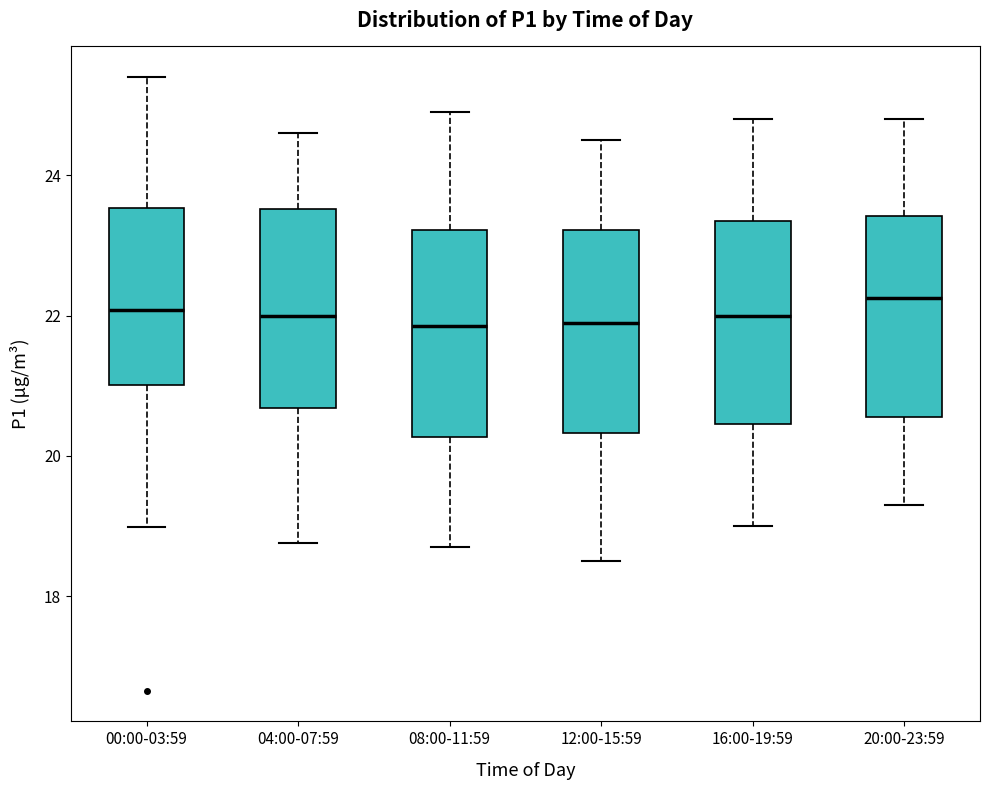

Reading left to right, read every box against the y-axis: the position of its median line, the range the box covers, and the ends of its whiskers. The values are not printed on the chart, so give them approximately, as read against the axis.

00:00-03:59: median 22.0, box 21.0 to 23.6, whiskers 19.0 to 25.4
04:00-07:59: median 22.0, box 20.6 to 23.6, whiskers 18.8 to 24.6
08:00-11:59: median 21.8, box 20.2 to 23.2, whiskers 18.8 to 25.0
12:00-15:59: median 22.0, box 20.4 to 23.2, whiskers 18.6 to 24.6
16:00-19:59: median 22.0, box 20.4 to 23.4, whiskers 19.0 to 24.8
20:00-23:59: median 22.2, box 20.6 to 23.4, whiskers 19.4 to 24.8